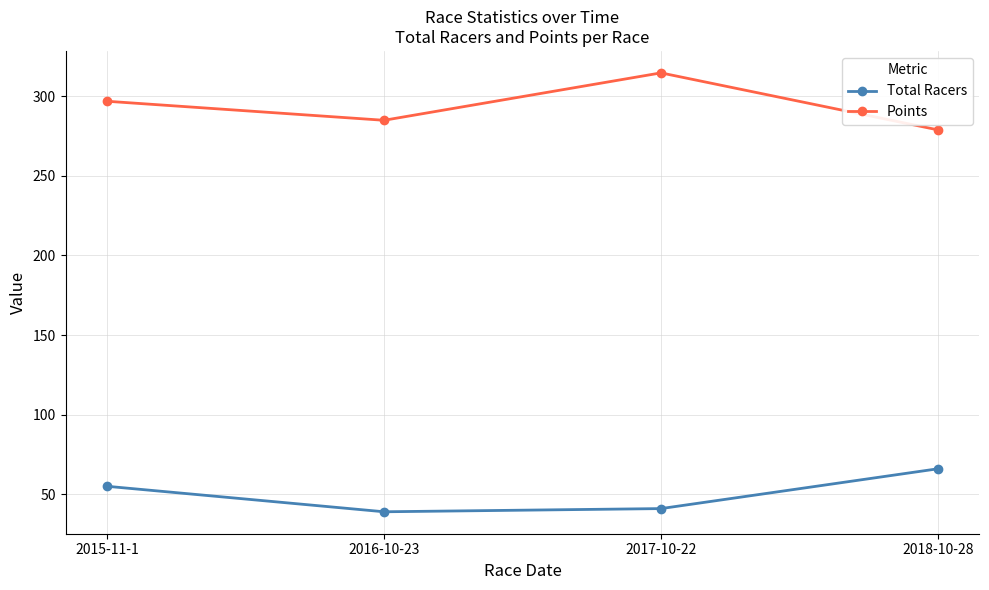

Is it true that Points equals 542.5 at 2017-10-22?

False